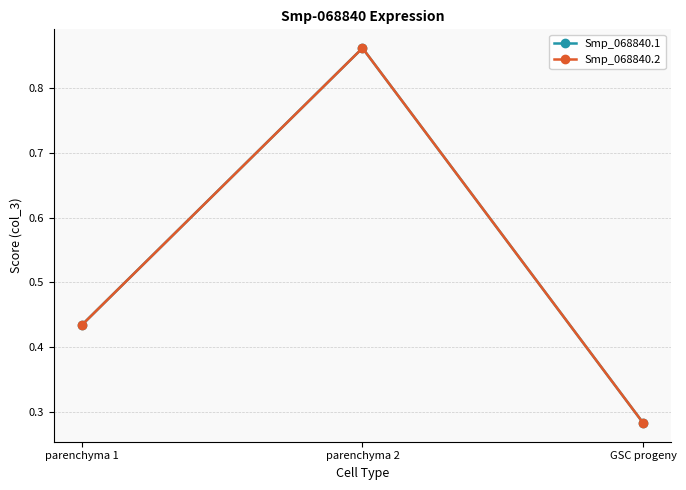

The Smp_068840.1 series shows 0.8 at parenchyma 1. True or false?

False